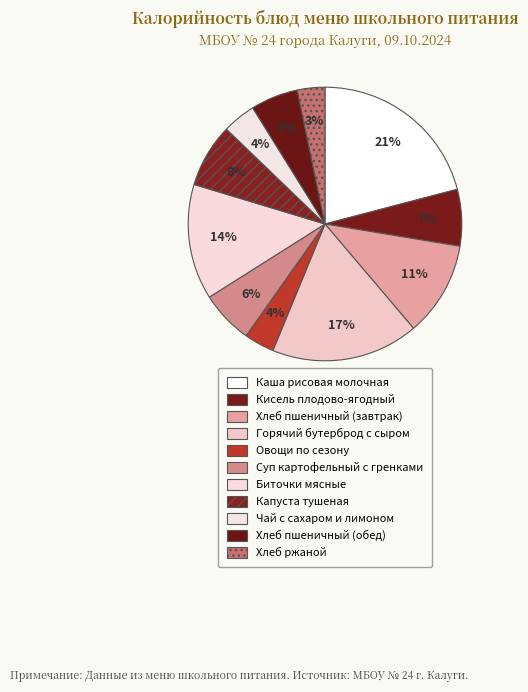

Count the number of slices in the pie.

11